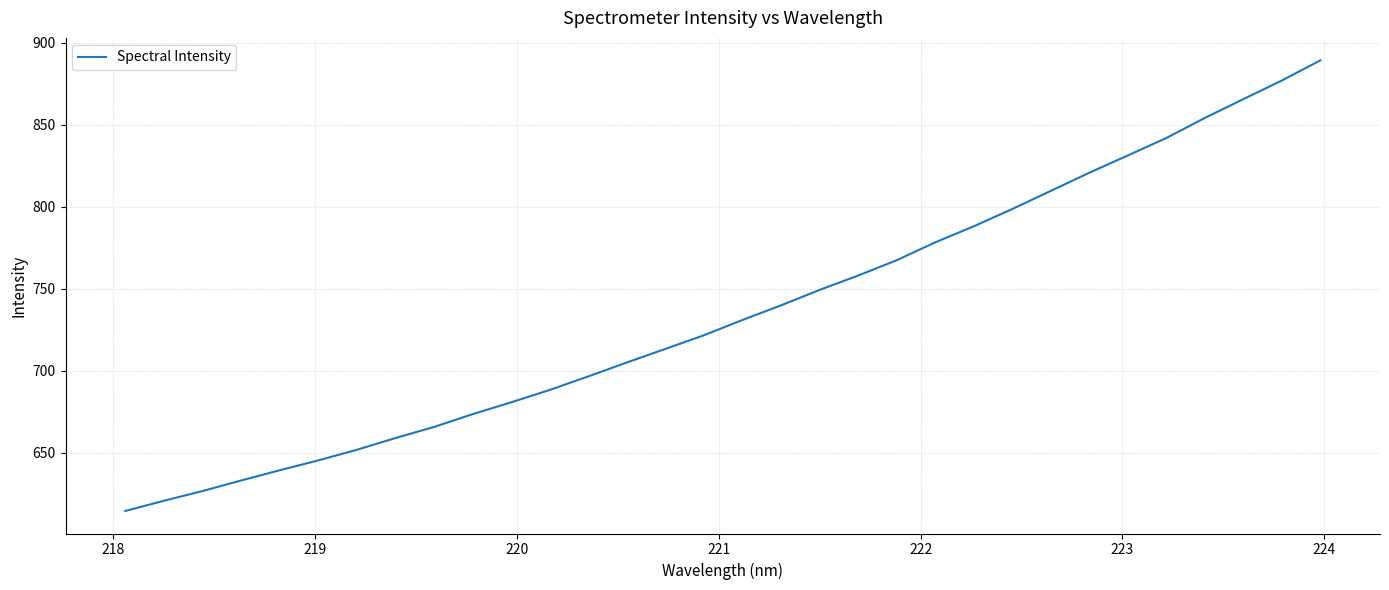

What is the difference between the maximum and minimum values?

274.8